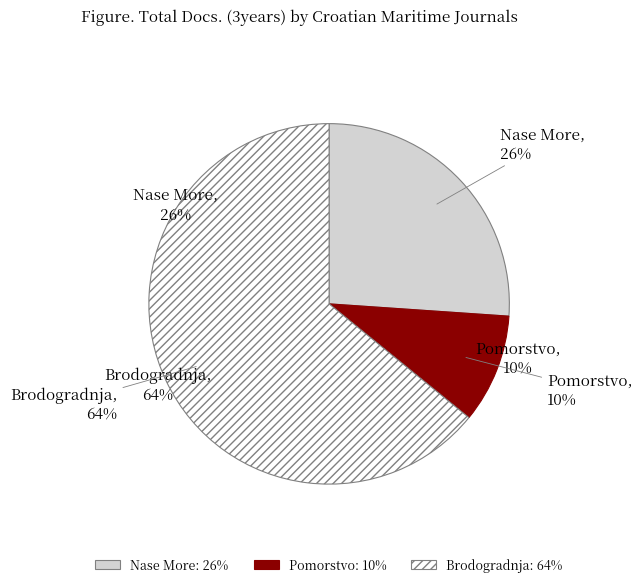

Is there a majority slice in this chart?

Yes